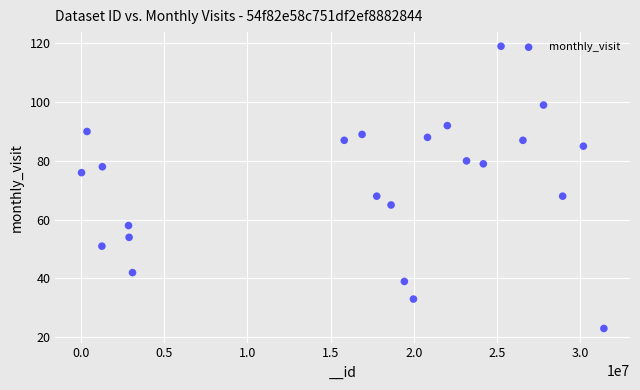

What is the range of Y values (max minus min)?

96